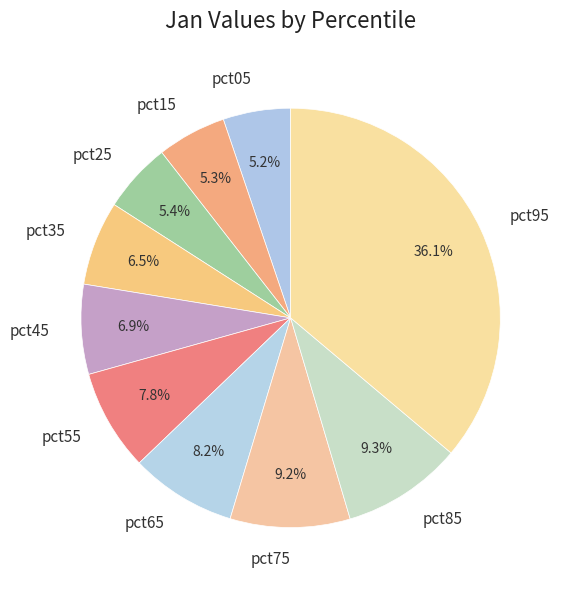

Does pct85 represent more than half of the total?

No